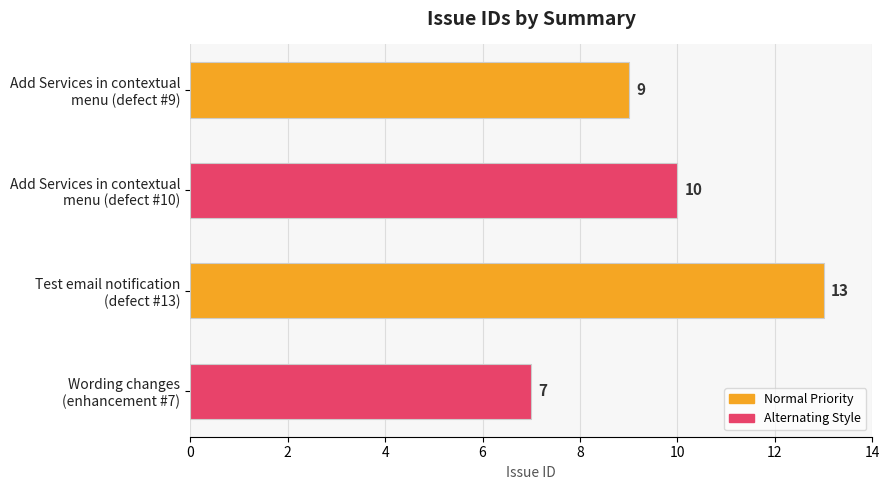

How many values are between 9 and 13?

3